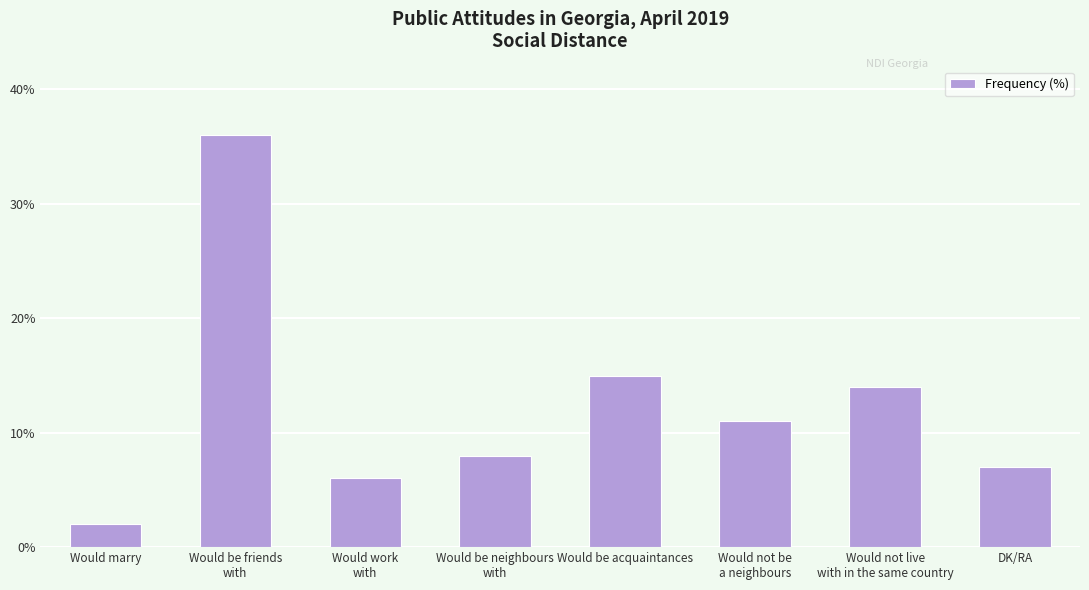

What position from the left is Would not be
a neighbours?

6